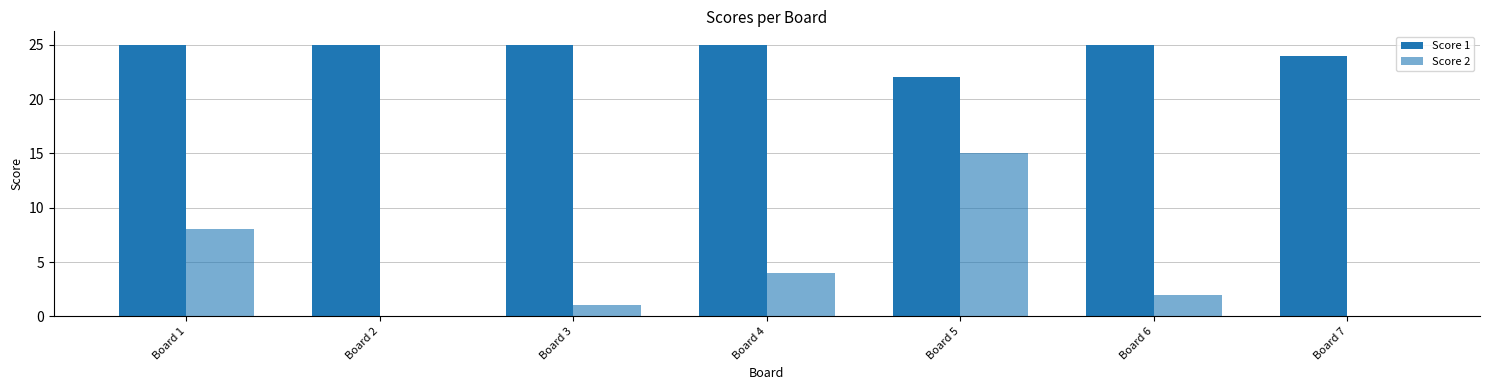

Are the bars horizontal?

No